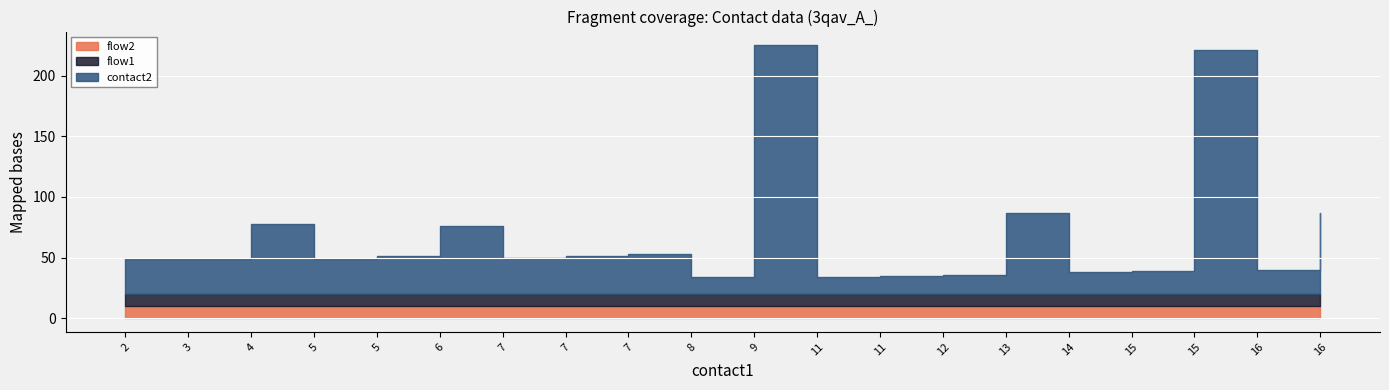

Which series has the largest total across all categories?

contact2